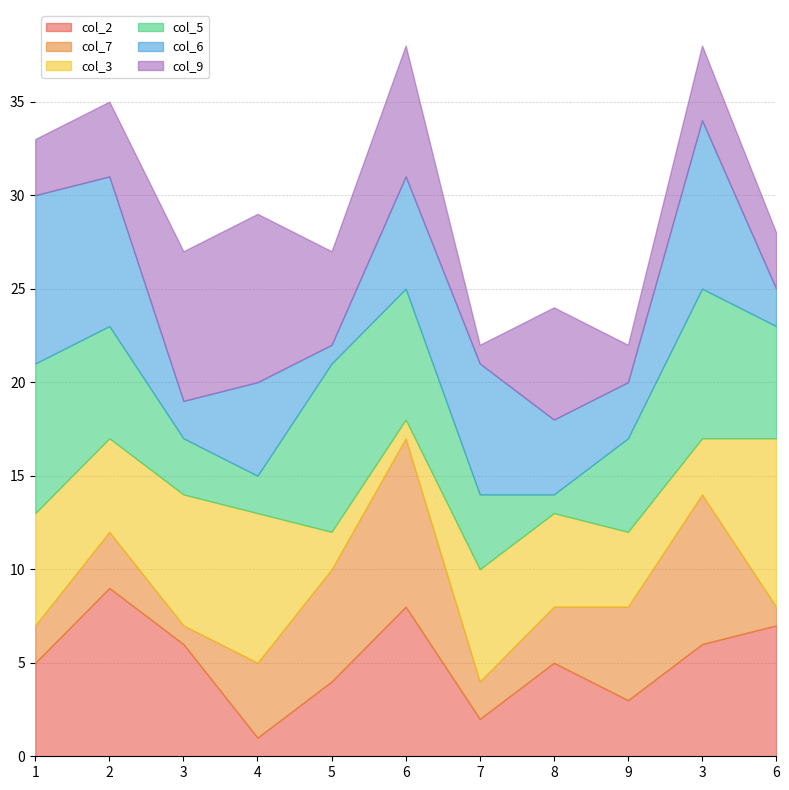

At which category is the sum across all series the highest?

6